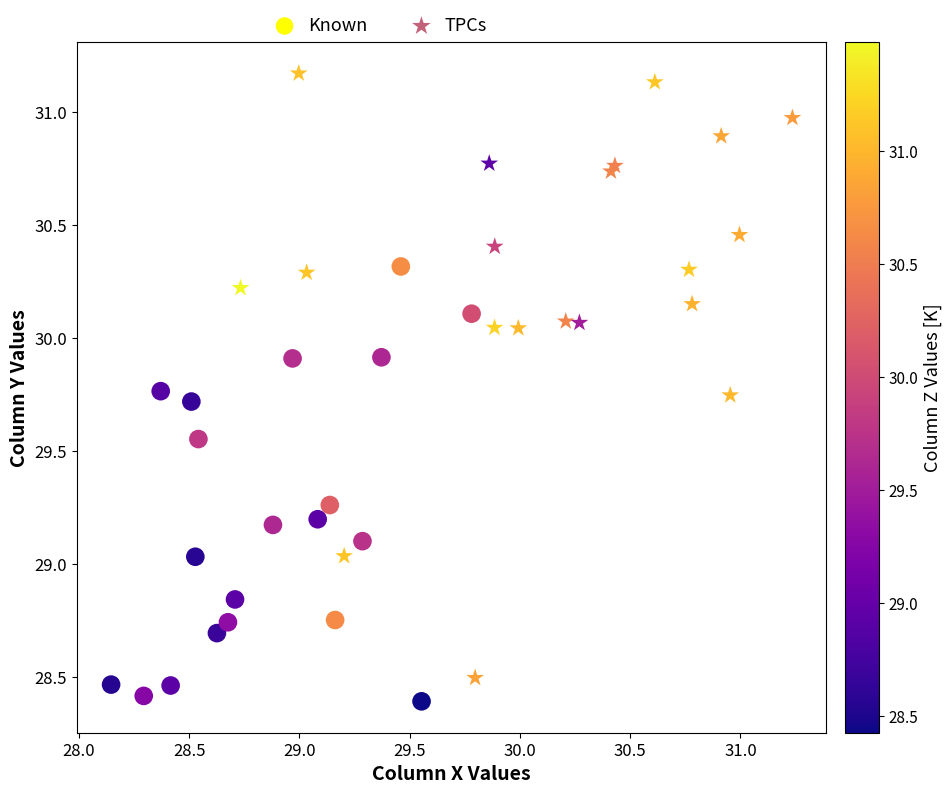

Which series has the largest Y range (max minus min)?

TPCs